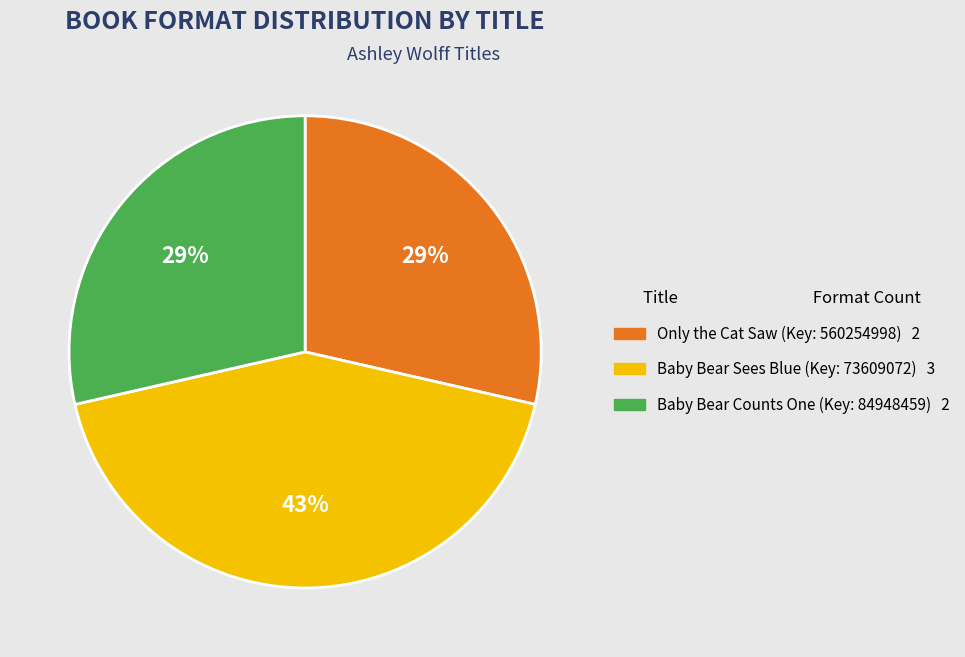

To the nearest percent, what is the difference between the largest and smallest slice percentages?

14%